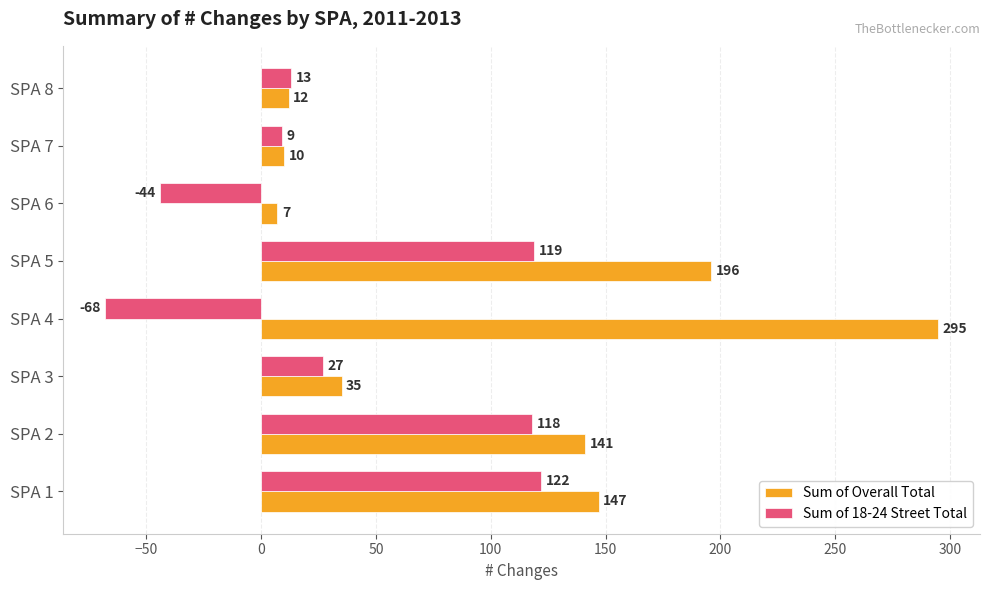

The value of Sum of Overall Total at SPA 1 is 226. True or false?

False